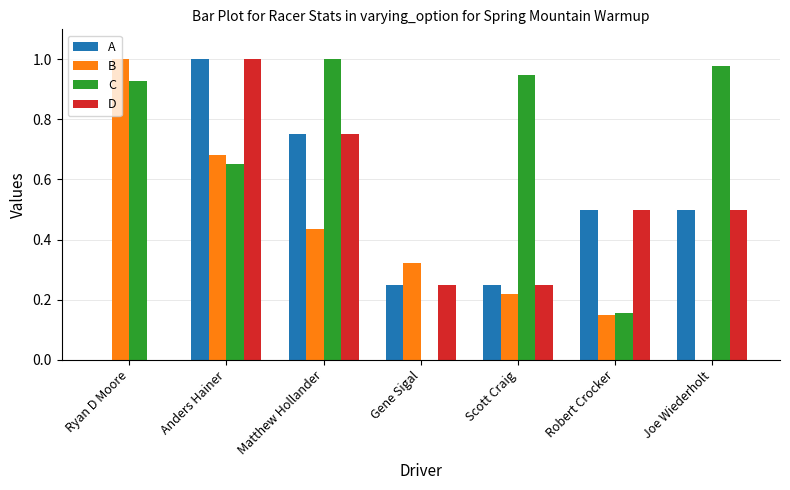

Does the chart contain stacked bars?

No